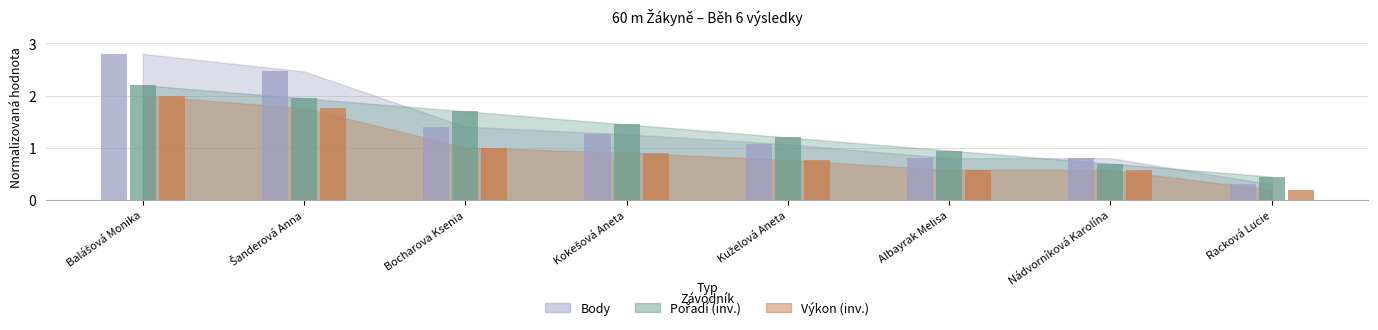

The value of Body at Racková Lucie is 0.3. True or false?

True